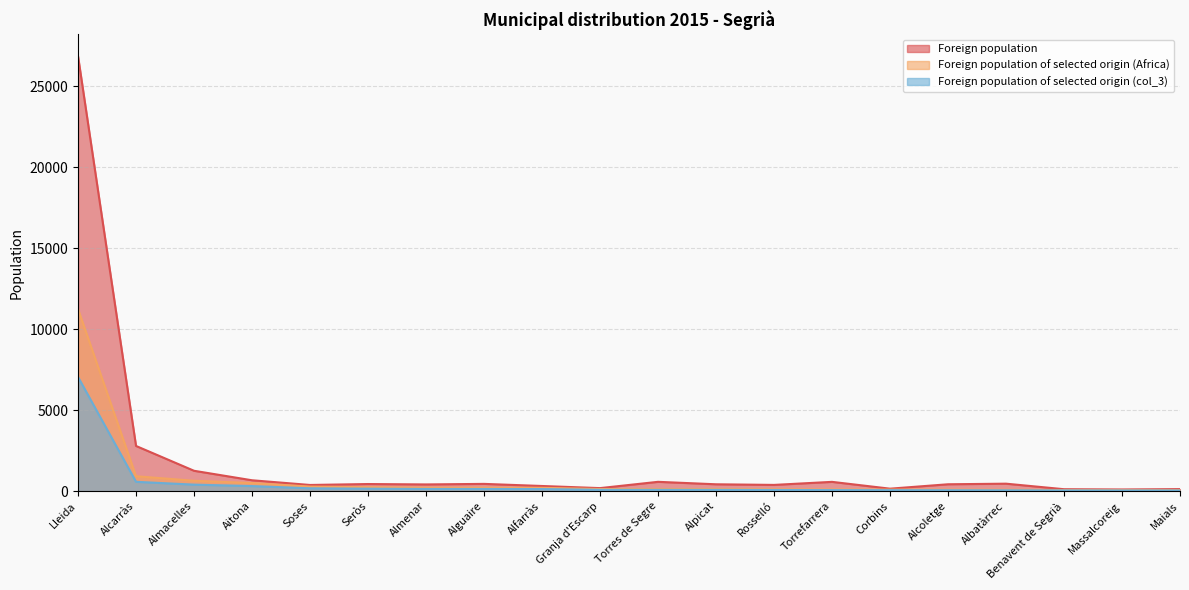

What is the difference between the Foreign population of selected origin (Africa) values at Almacelles and Alcoletge?

550